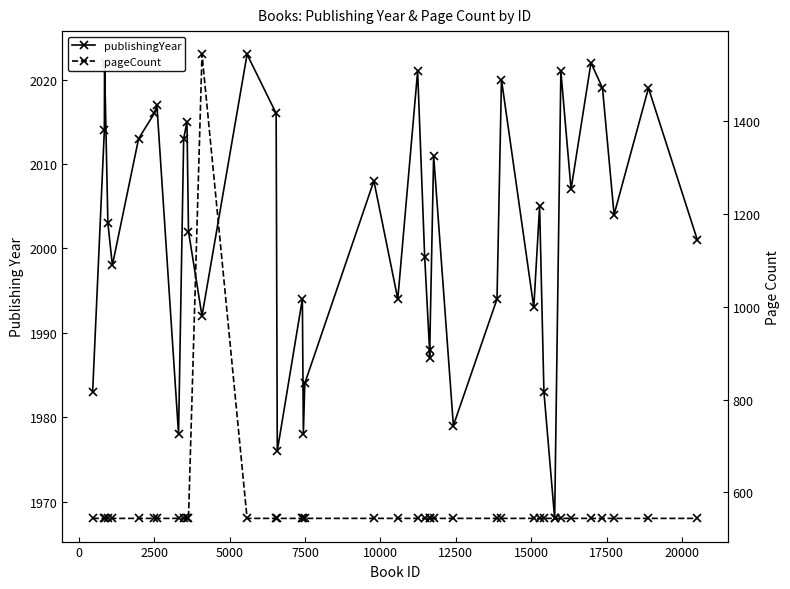

Rank the series by their average value, from lowest to highest.

pageCount, publishingYear